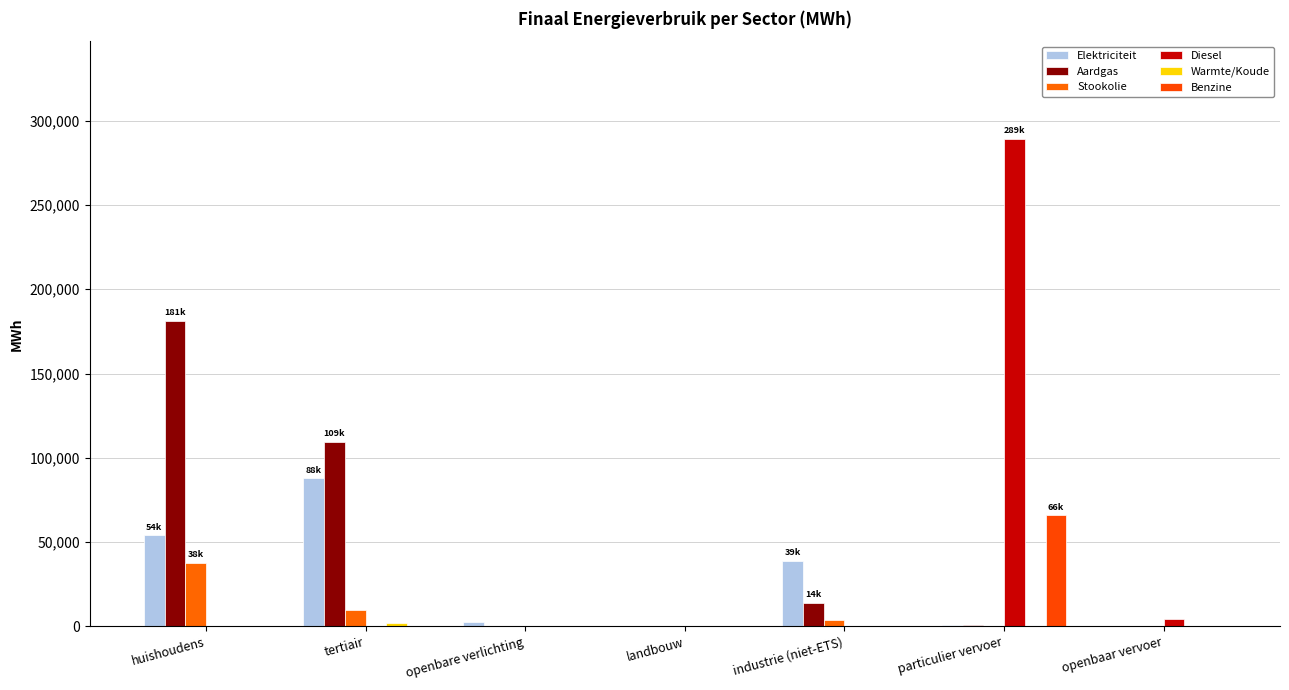

How many series are shown in this chart?

6